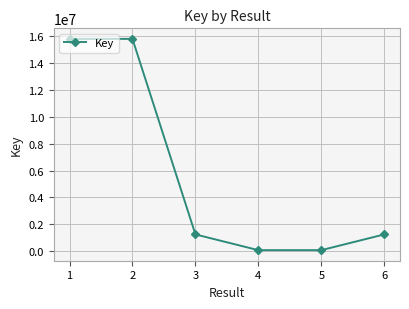

What is the minimum value shown in the chart?

80346